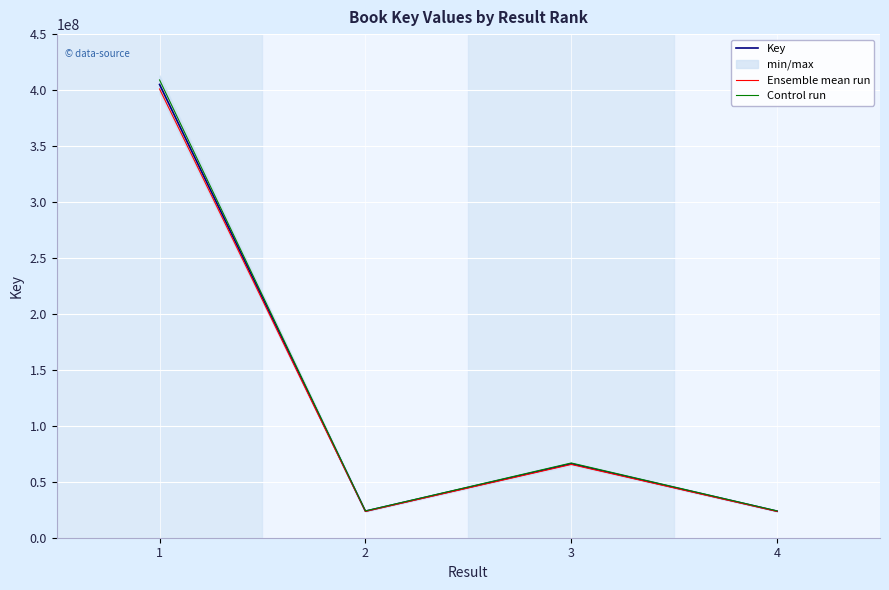

What is the average value of the Control run series?

130940729.4